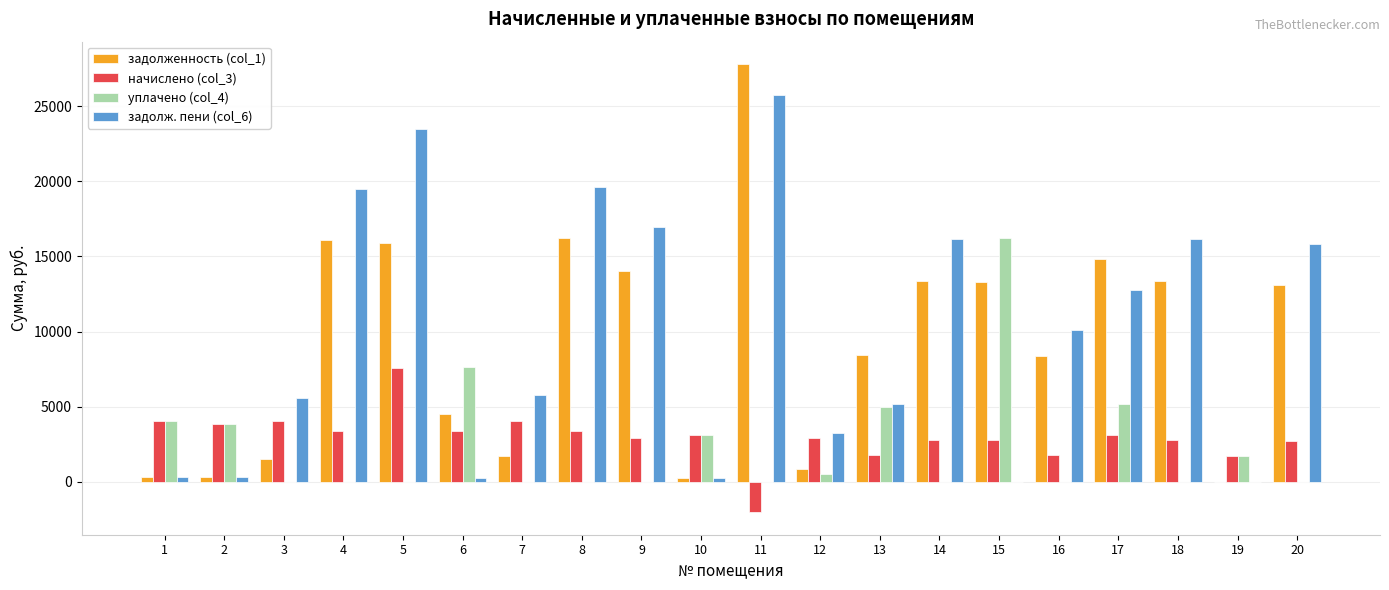

How many distinct data groups are displayed?

4